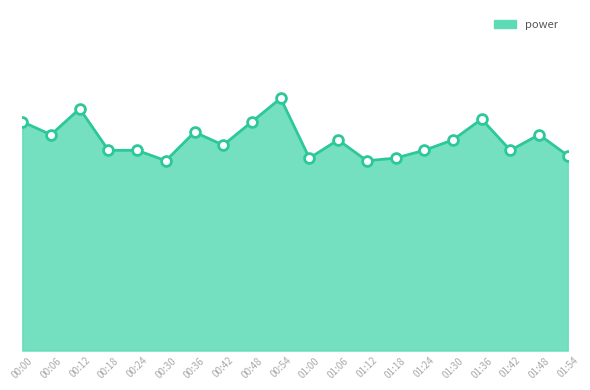

Between 01:42 and 01:24, which is larger?

01:42